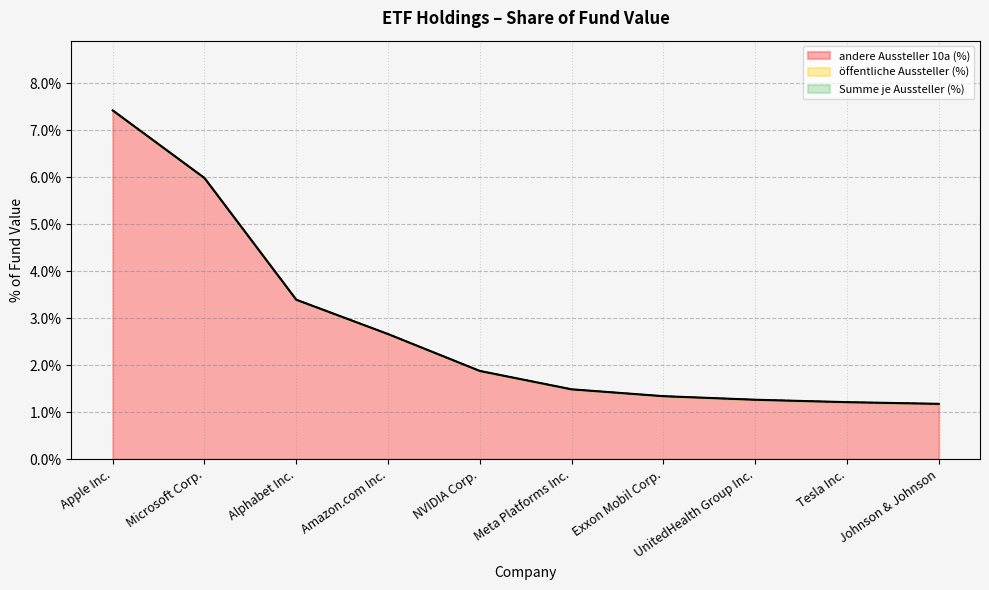

What is the sum of the andere Aussteller 10a (%) values at Amazon.com Inc. and Alphabet Inc.?

6.1